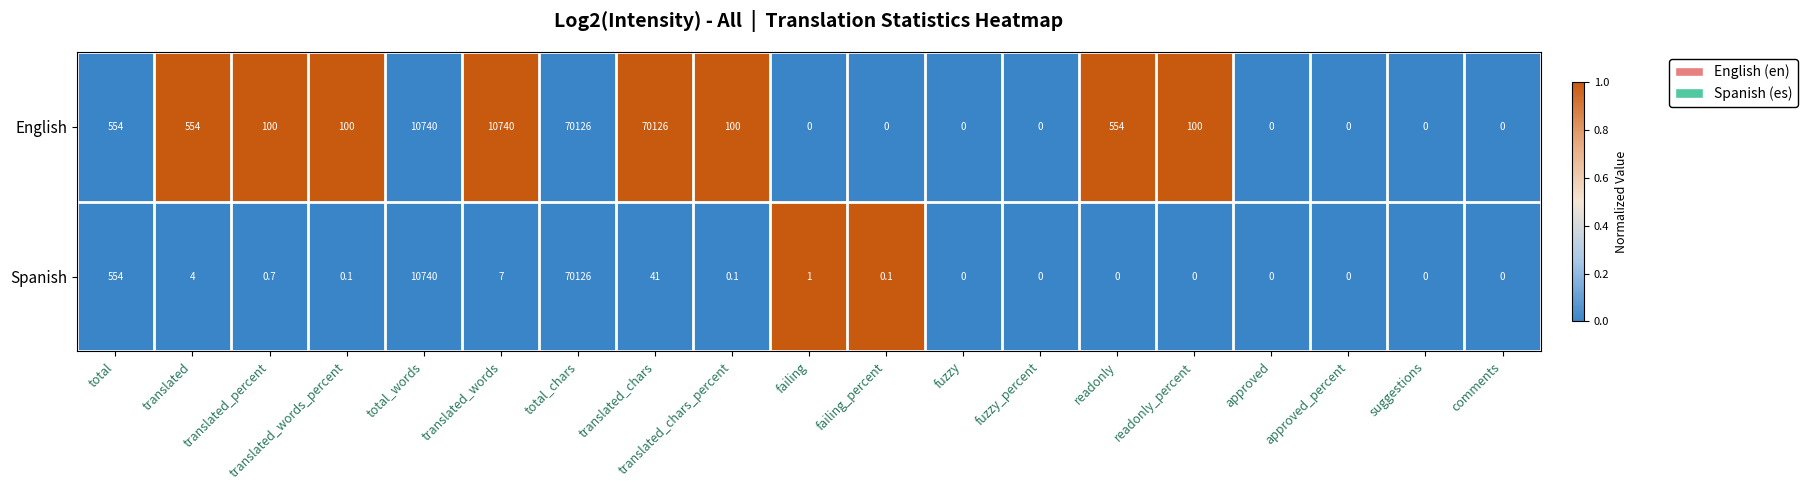

At readonly_percent, list the series in order from smallest to largest.

Spanish, English